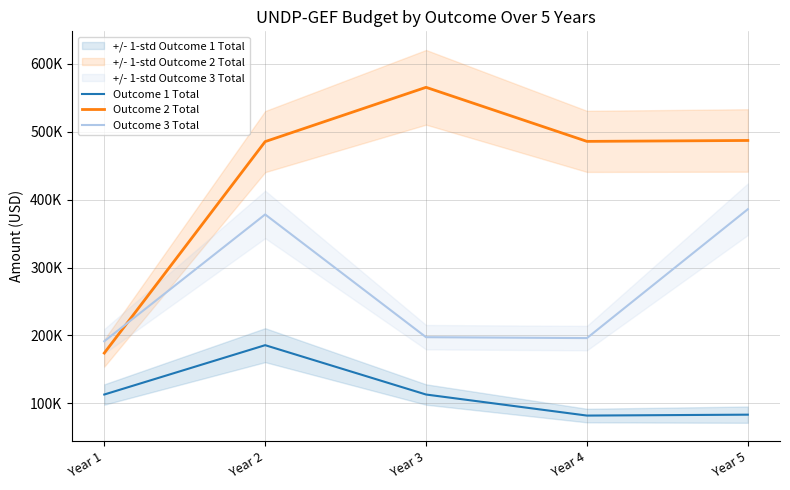

What is the average value of the Outcome 1 Total series?

115400.0